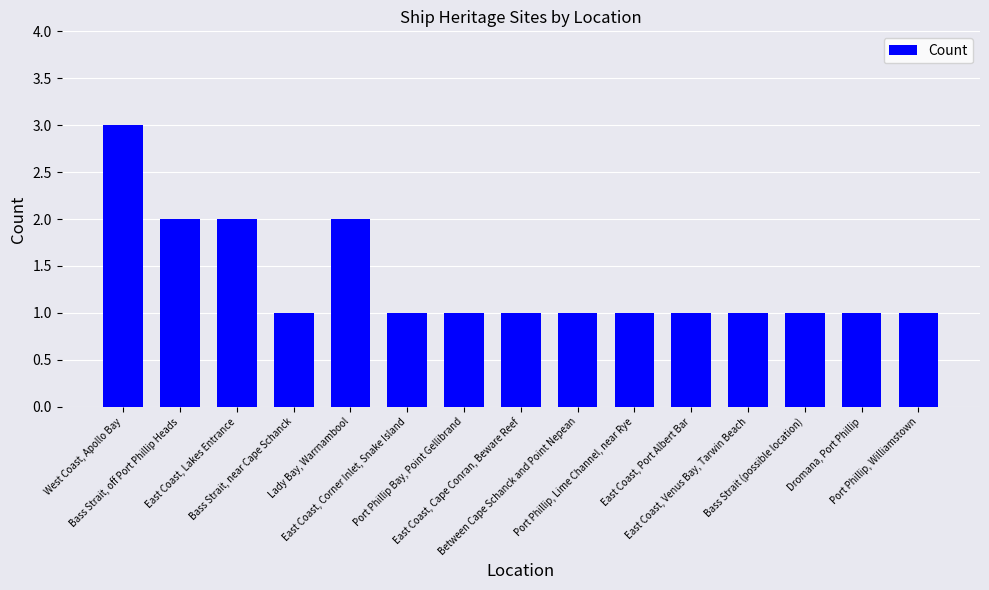

The chart shows a value of 0 at Bass Strait, near Cape Schanck. True or false?

False